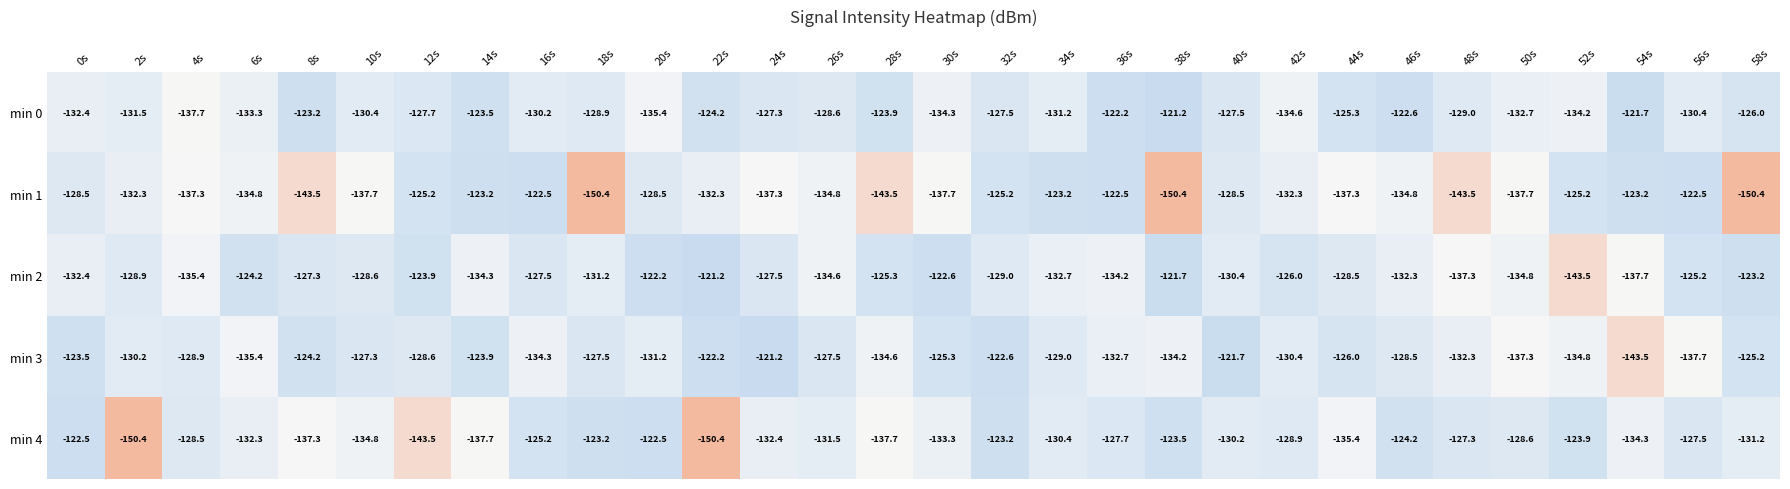

At which label is min 3 closest to -132?

48s